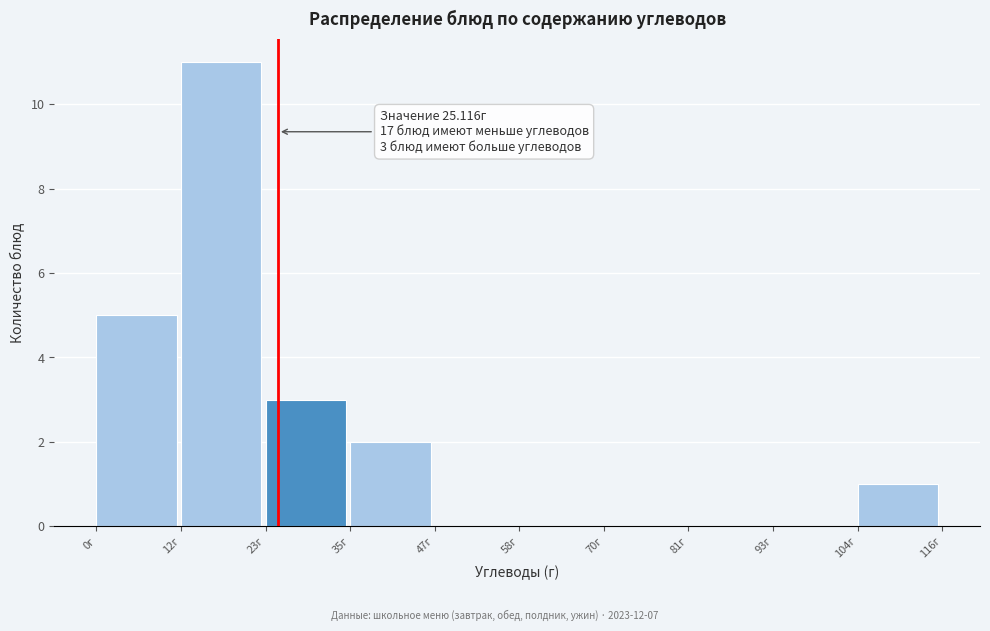

Which range on the x-axis has the tallest bar?

12 to 24